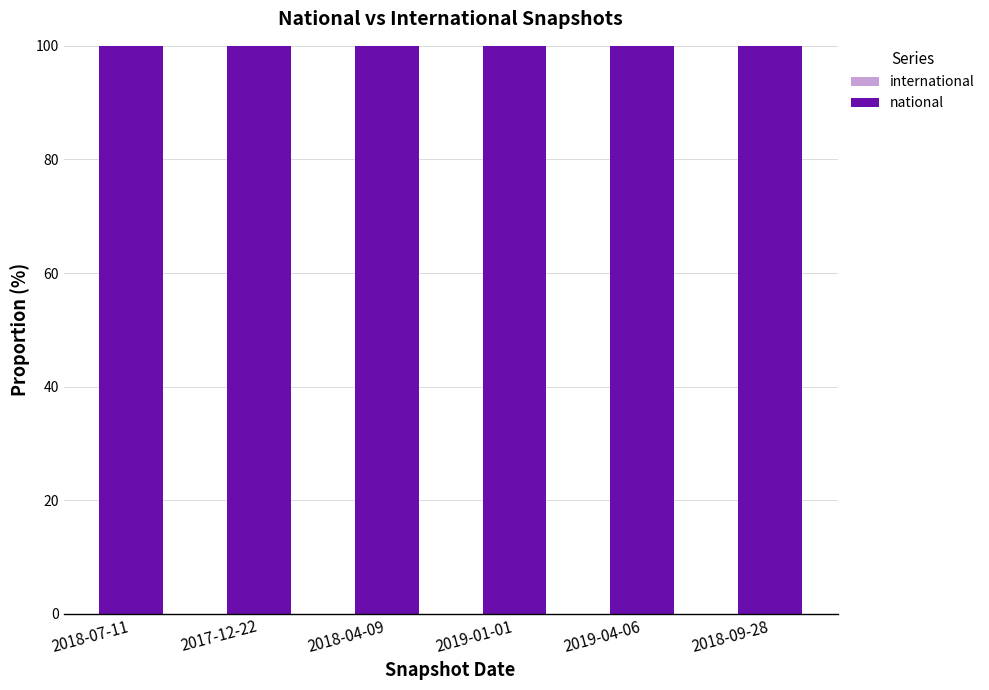

How many bars are there in total?

12